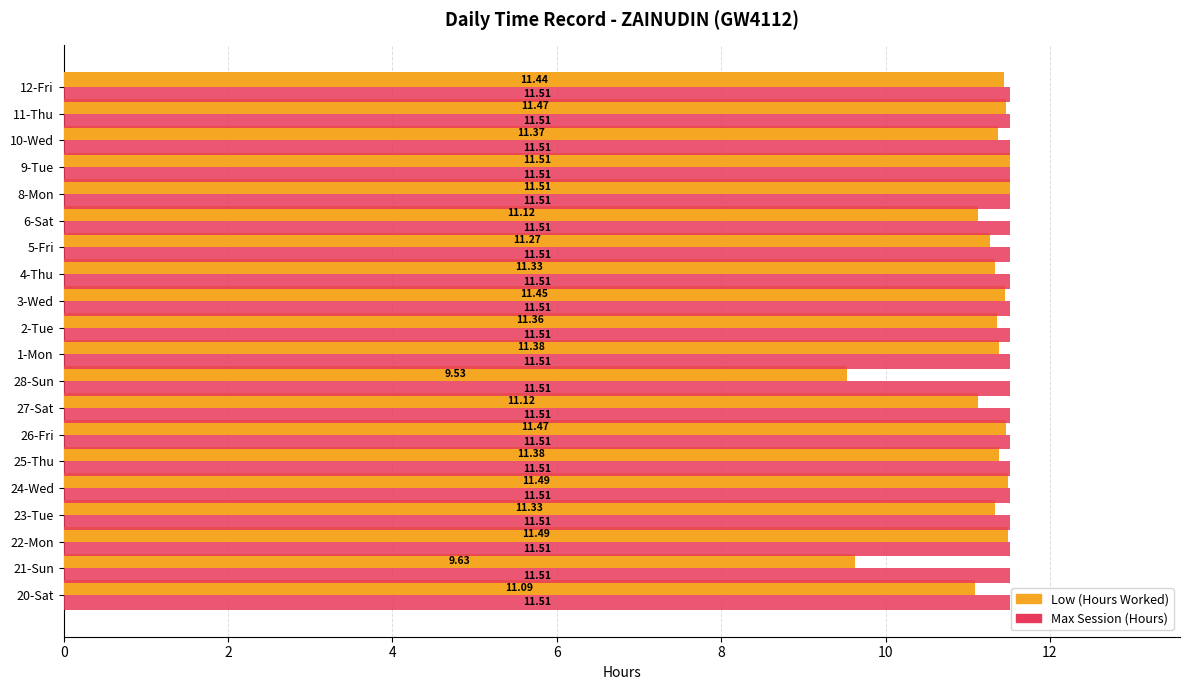

What is the lowest value of the Low (Hours Worked) series?

9.5